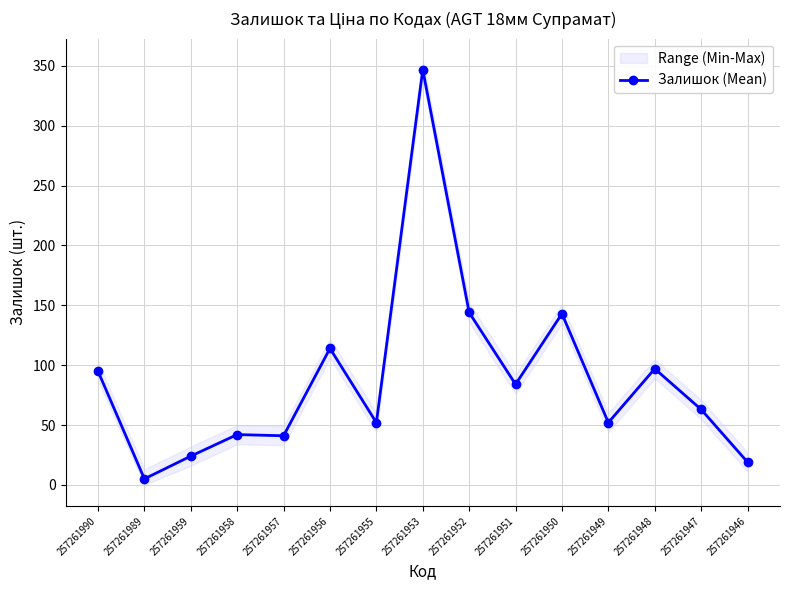

Approximately how many times larger is the value at 257261989 compared to 257261958?

0.1